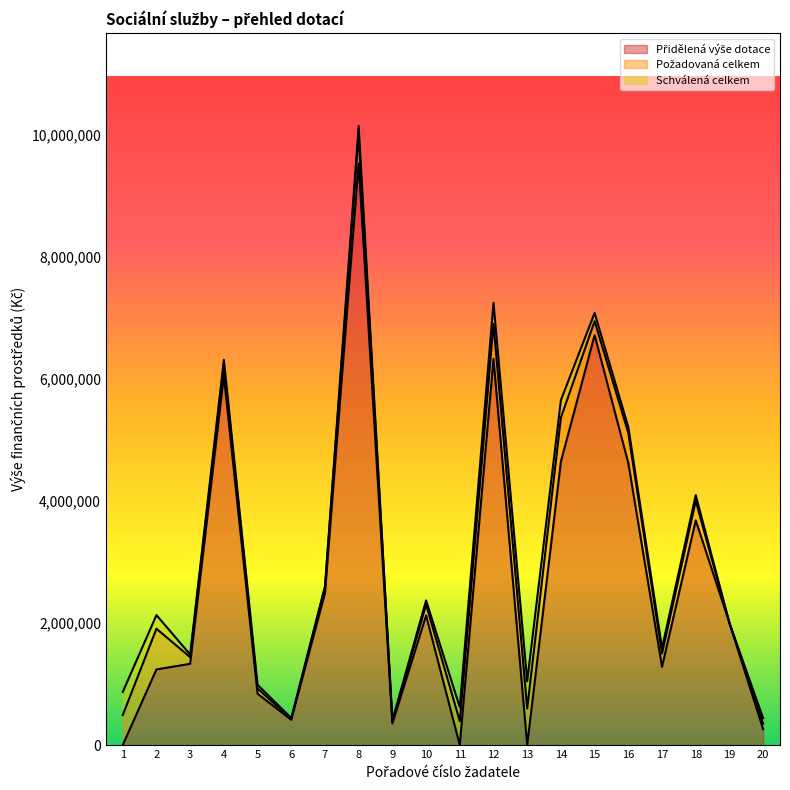

At which category is the sum across all series the highest?

8